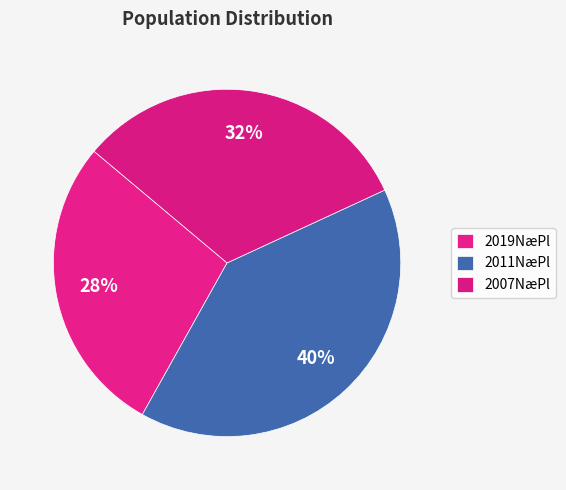

Count the number of slices in the pie.

3